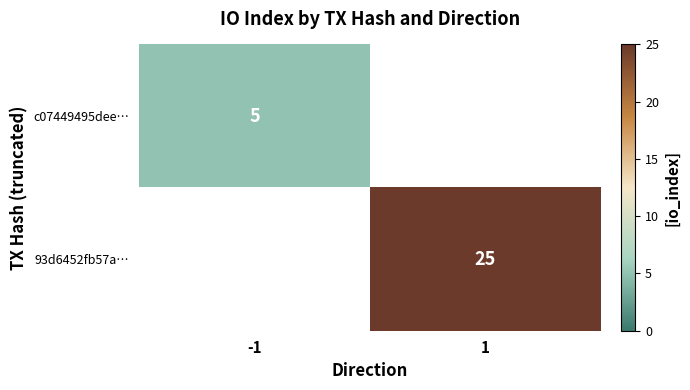

The c07449495dee… series shows 5 at -1. True or false?

True